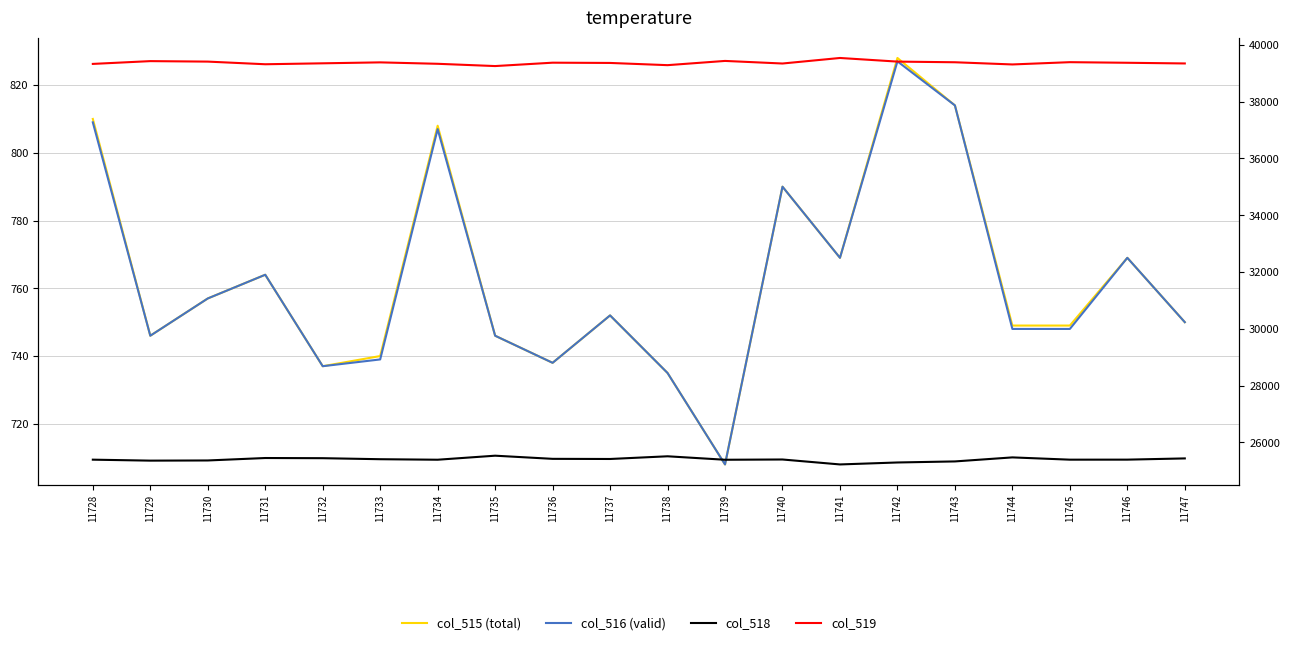

In col_515 (total), how many points are higher than both neighbors (excluding endpoints)?

6